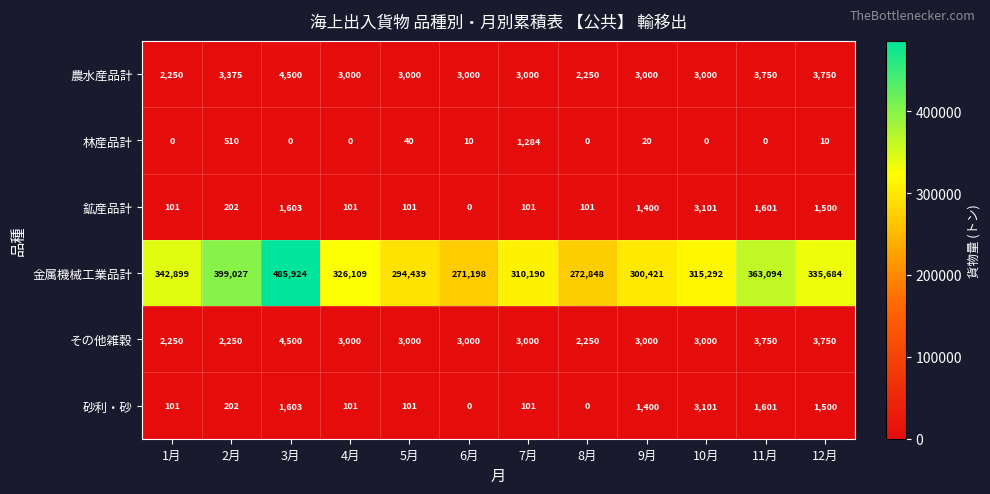

At which category is the sum across all series the highest?

3月